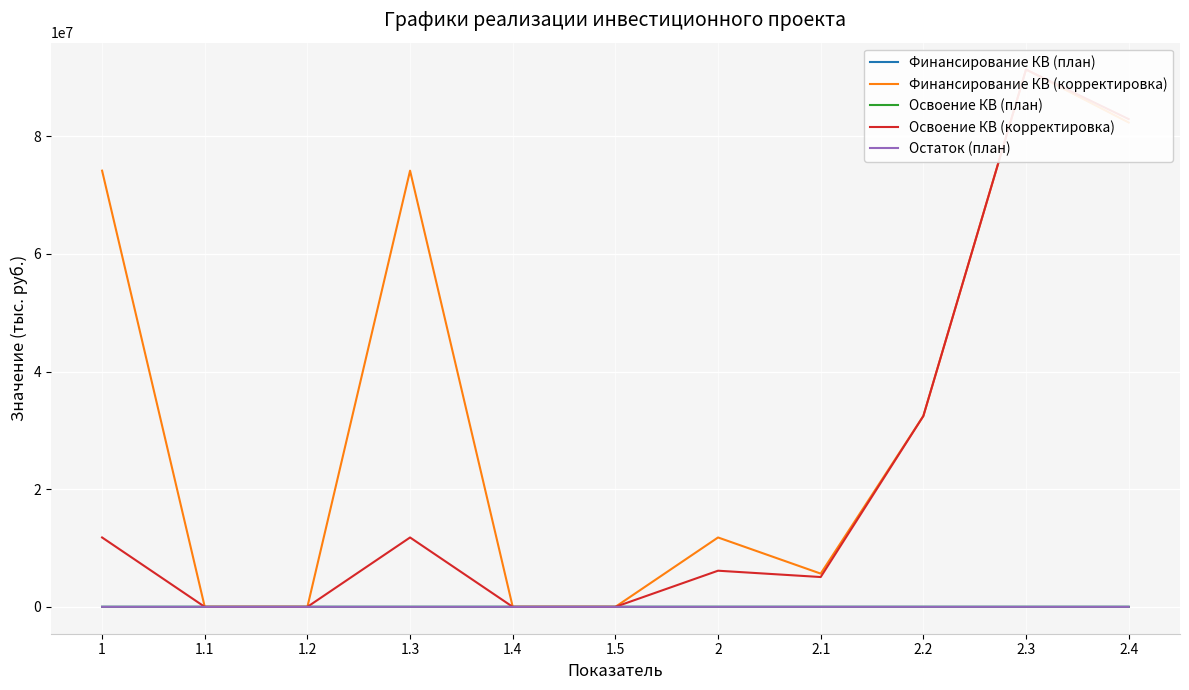

At which label does Освоение КВ (корректировка) reach its peak?

2.3